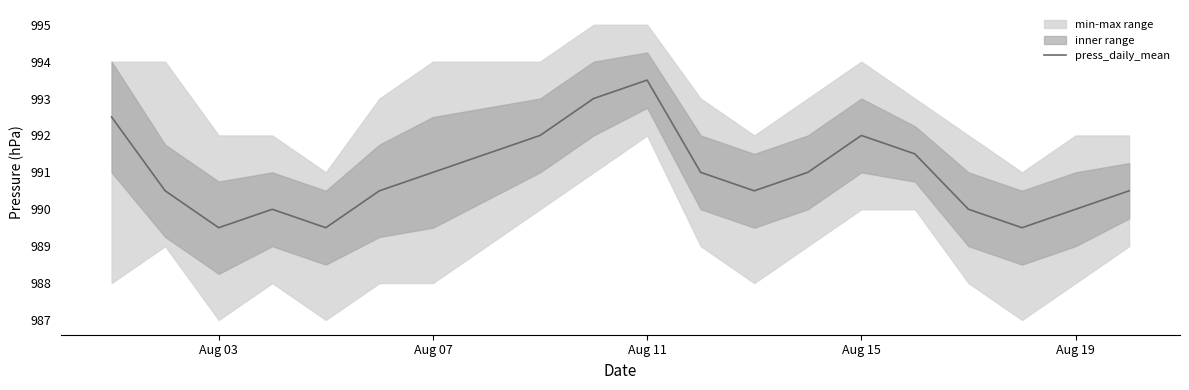

What is the minimum value for press_daily_mean?

989.5